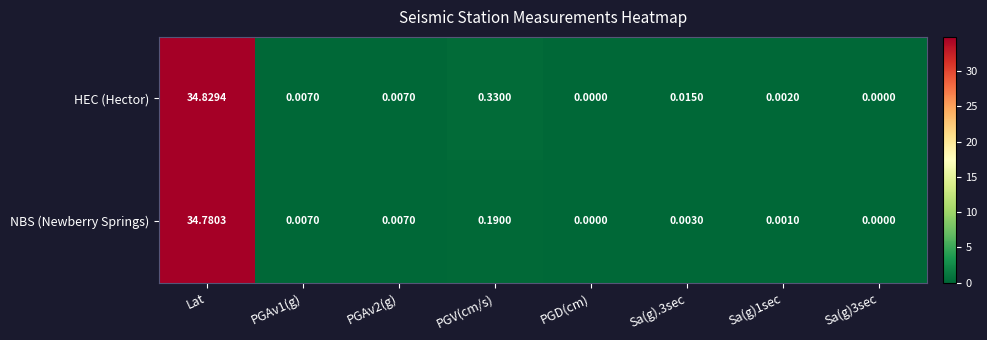

Where is NBS (Newberry Springs) nearest to the value 17?

PGV(cm/s)